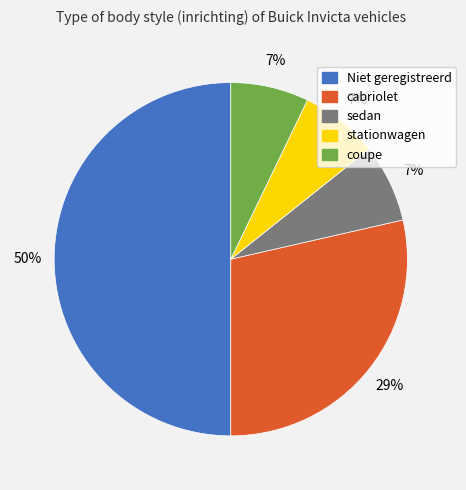

To the nearest percent, what is the combined percentage of Niet geregistreerd and stationwagen?

57%